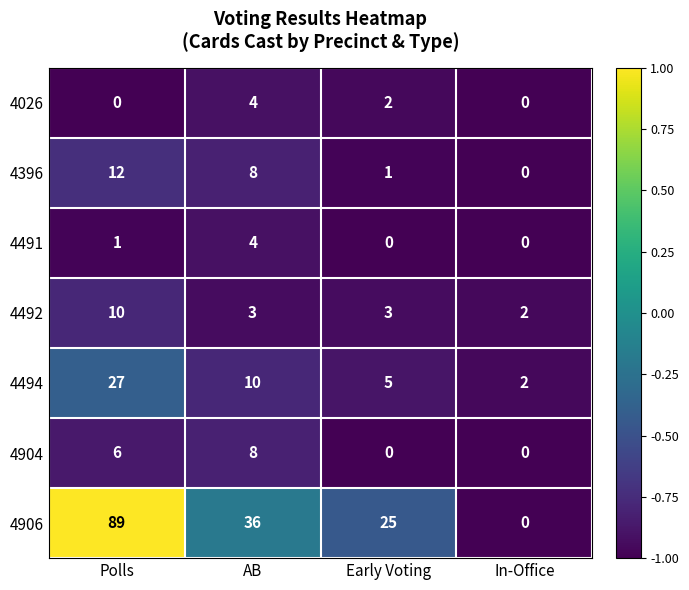

Rank the categories by 4494 value from highest to lowest.

Polls, AB, Early Voting, In-Office